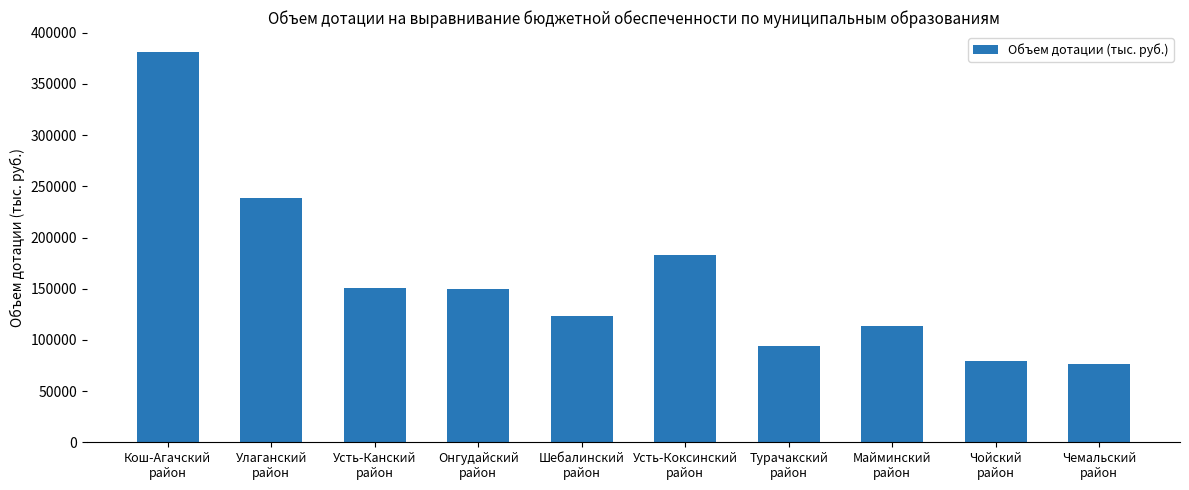

What is the greatest value displayed?

381587.4